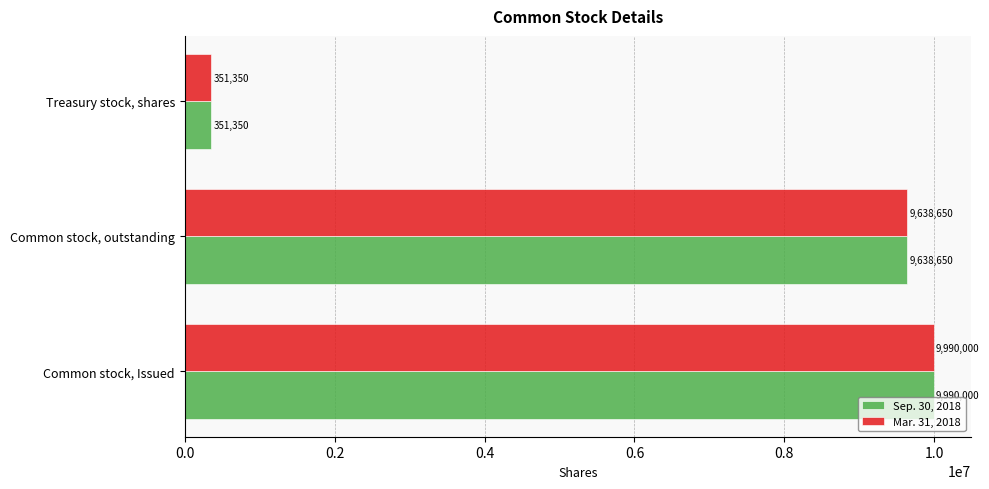

Which category has the lowest value across all series?

Treasury stock, shares